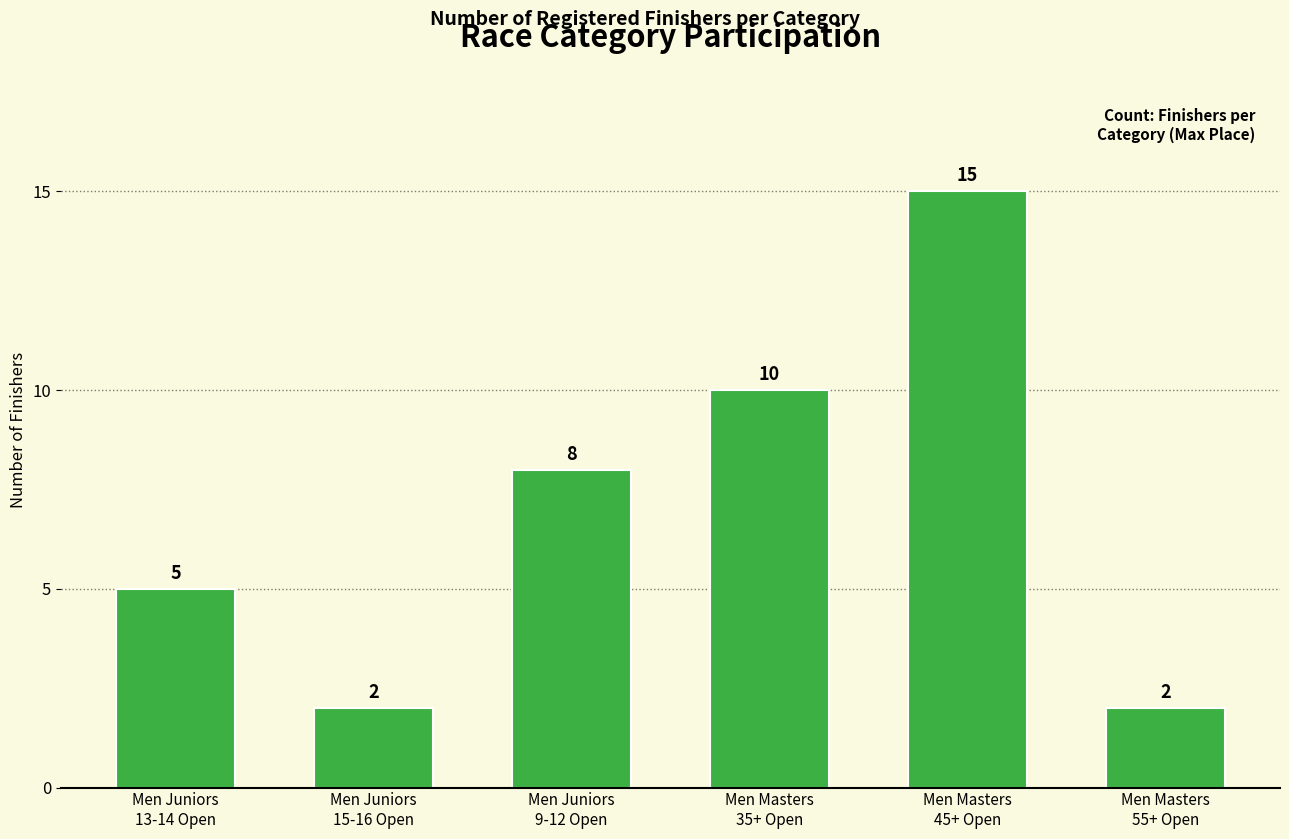

Is it true that the value at Men Juniors
15-16 Open is 2?

True